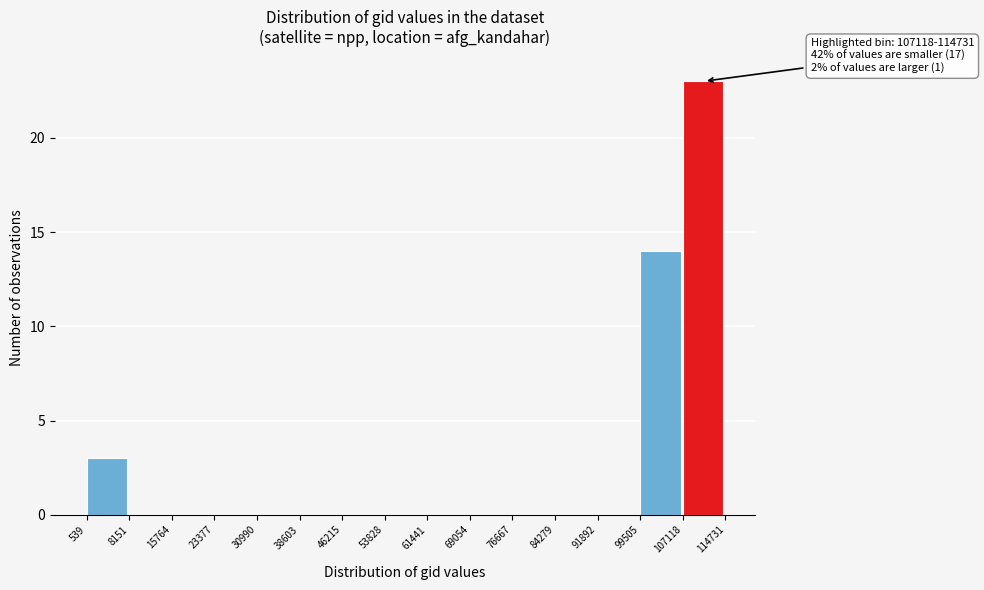

Over which range of the x-axis is the bar tallest?

107118 to 114731